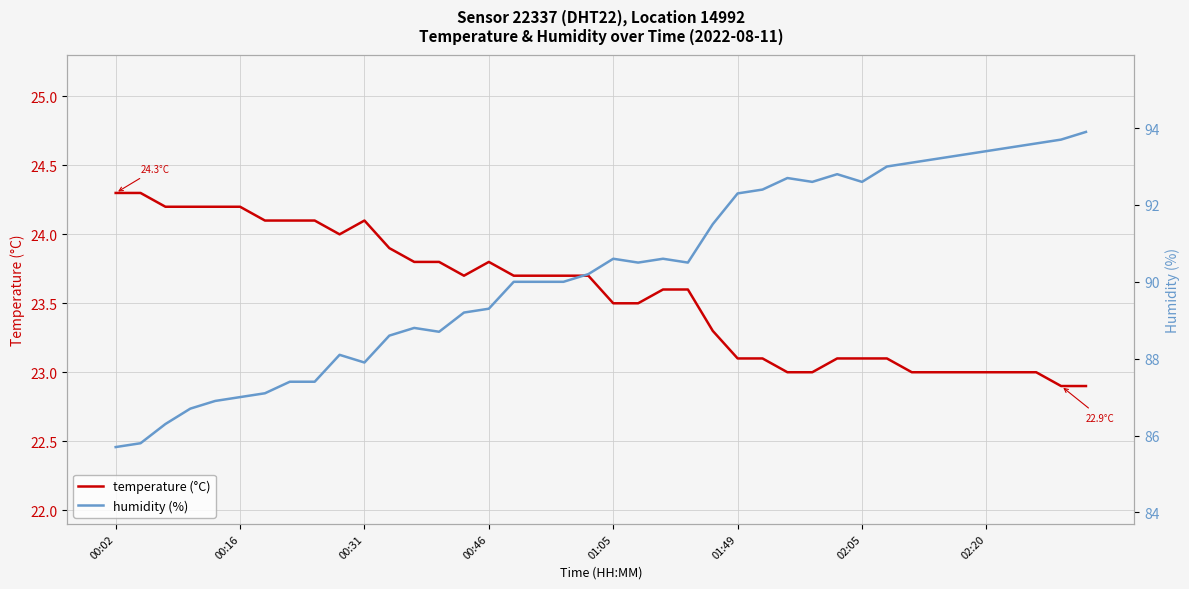

The temperature (°C) series shows 13.7 at 01:05. True or false?

False